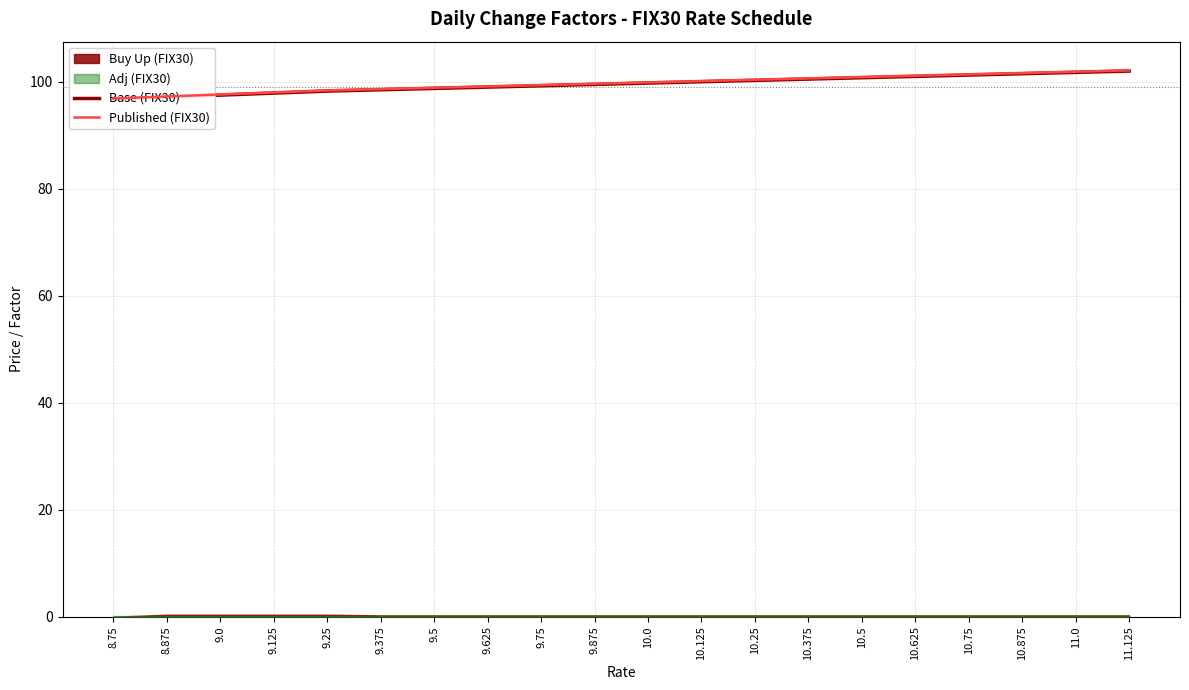

What is the greatest value displayed?

102.1